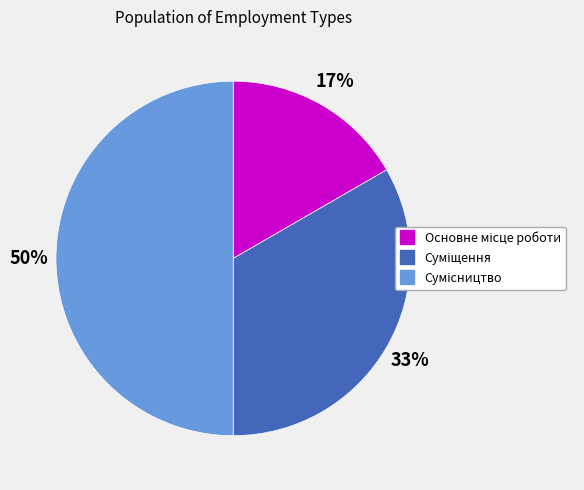

Count the number of slices in the pie.

3